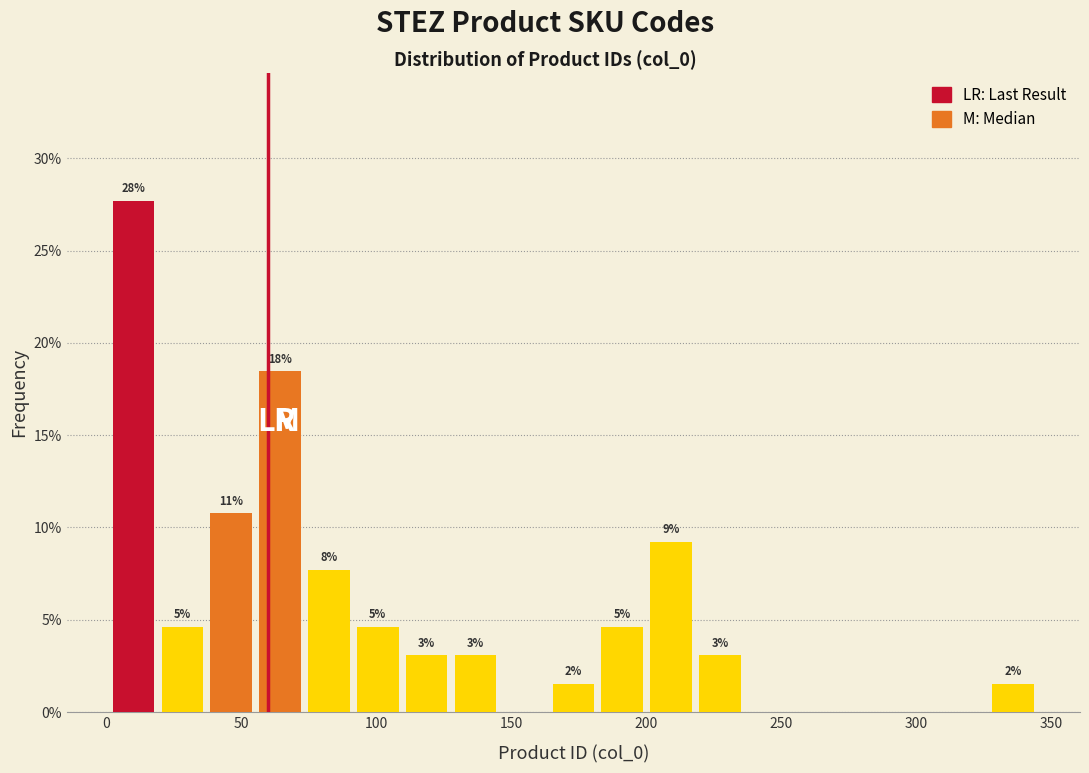

Around what value on the x-axis is the tallest bar? Give the approximate position of its centre, as read against the axis.

10